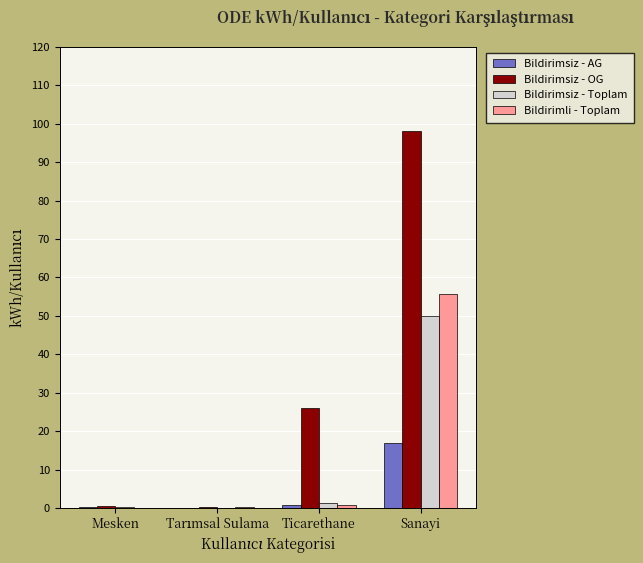

Which series changed the most between Mesken and Ticarethane?

Bildirimsiz - OG